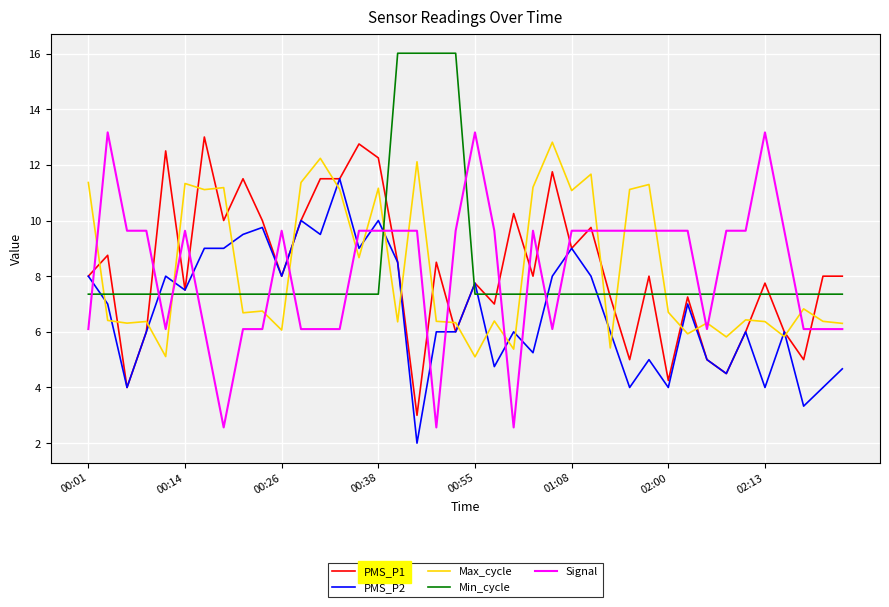

How many intersections are there between Min_cycle and Signal?

16